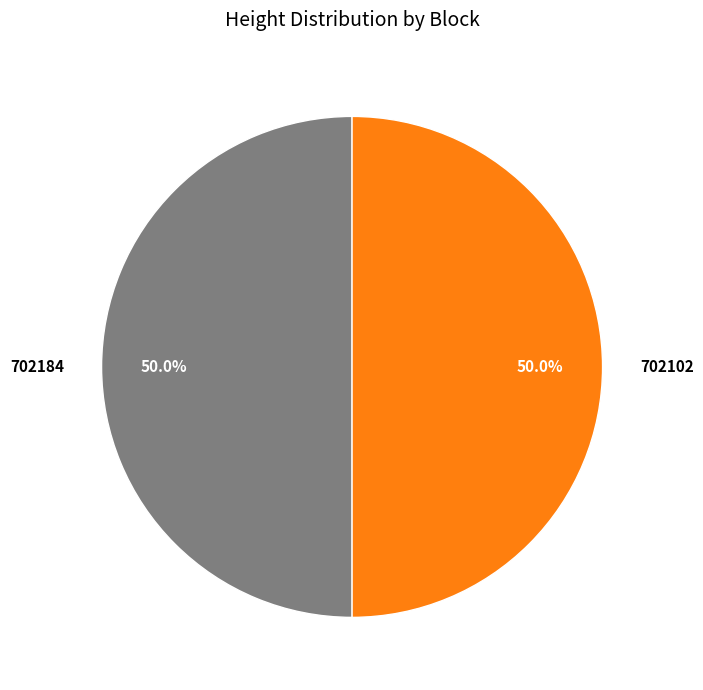

What percentage is NOT represented by 702184?

50.0%